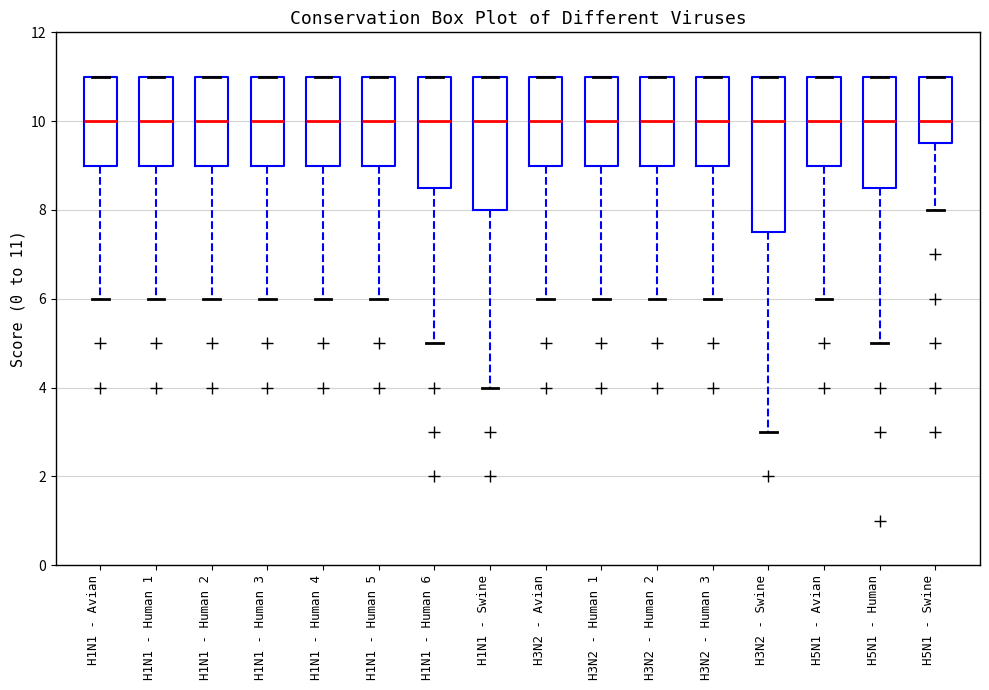

Comparing the boxes themselves (not the whiskers), which one is the tallest?

H3N2 - Swine